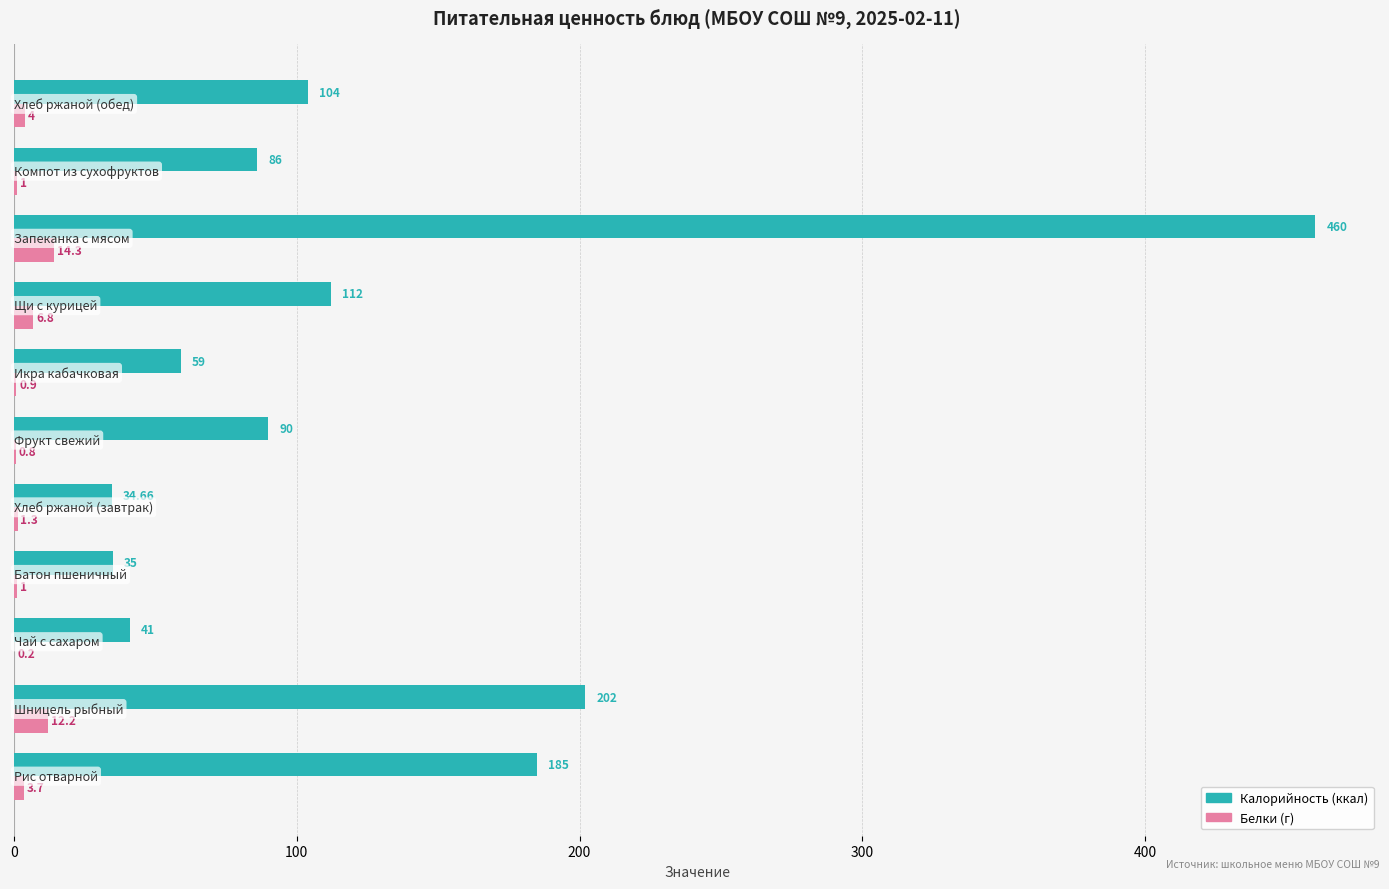

Reading left to right, extract all data points from this chart.

Калорийность: 185.0	202.0	41.0	35.0	34.7	90.0	59.0	112.0	460.0	86.0	104.0
Белки (г): 3.7	12.2	0.2	1.0	1.3	0.8	0.9	6.8	14.3	1.0	4.0